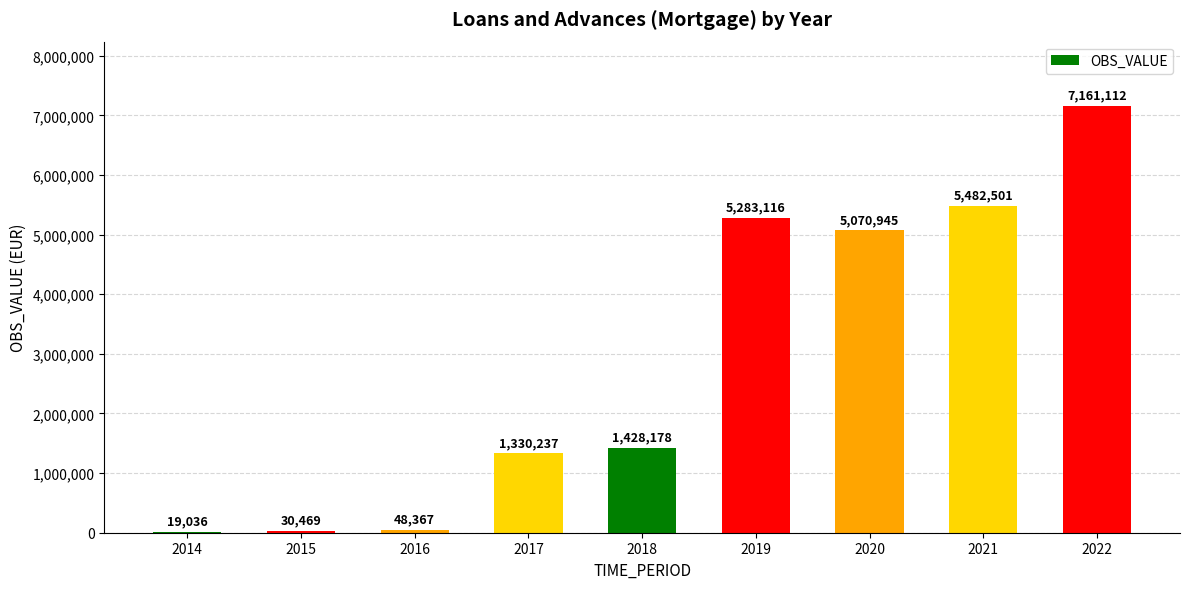

Reading left to right, transcribe all the data shown in this chart.

2014=19036	2015=30469	2016=48367	2017=1330237	2018=1428178	2019=5283116	2020=5070945	2021=5482501	2022=7161112